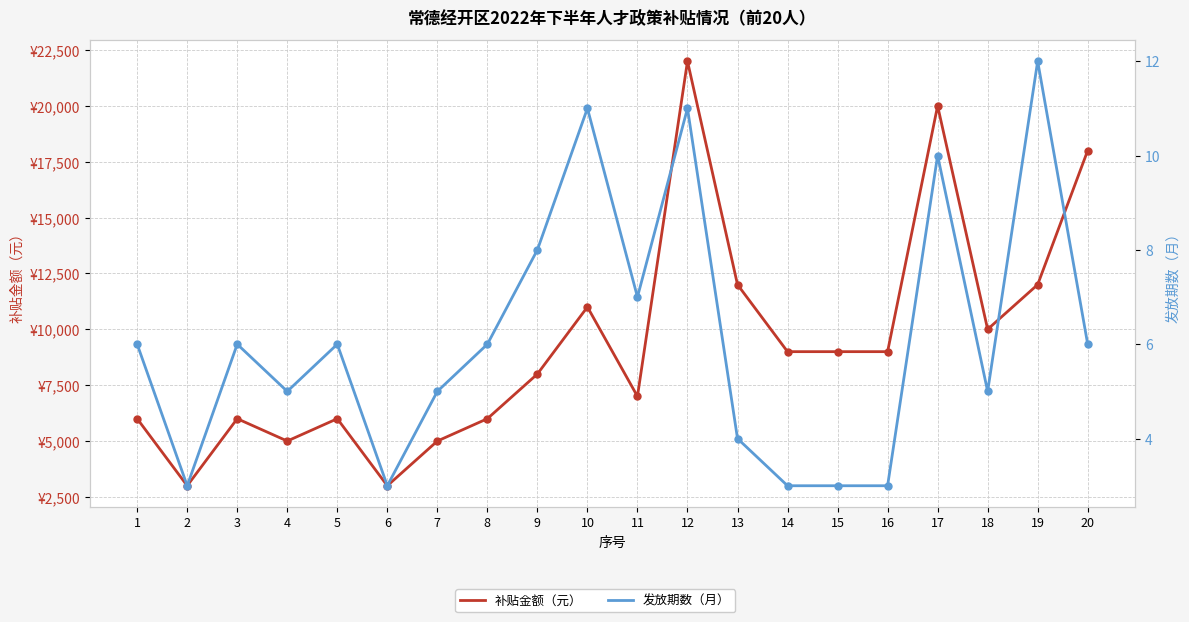

At which label does 补贴金额（元） reach its peak?

12